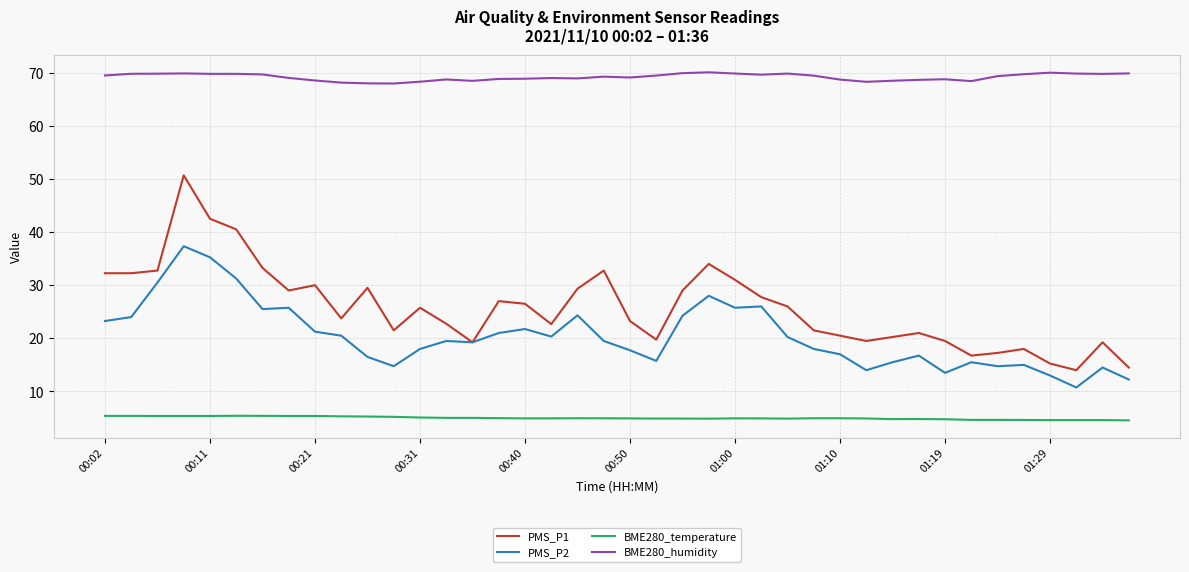

True or false: BME280_temperature and BME280_humidity cross at least once.

False